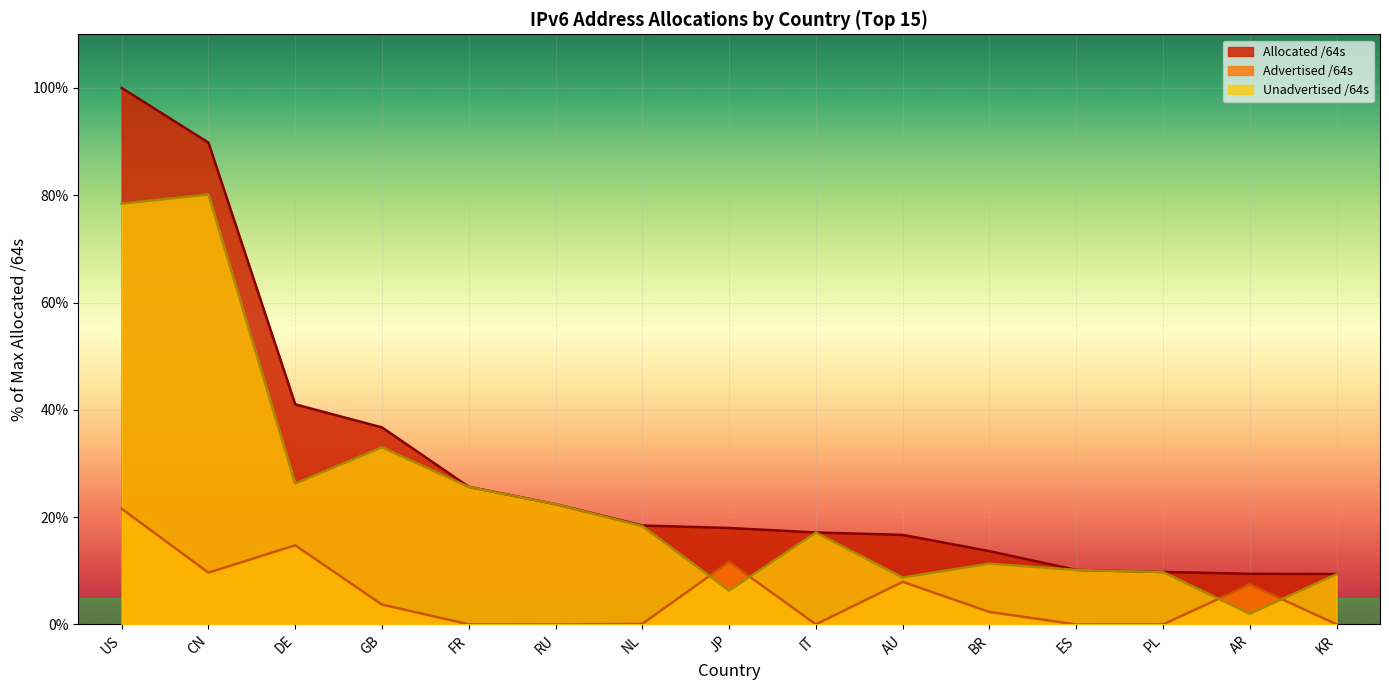

Where is the first local minimum for Advertised /64s?

CN